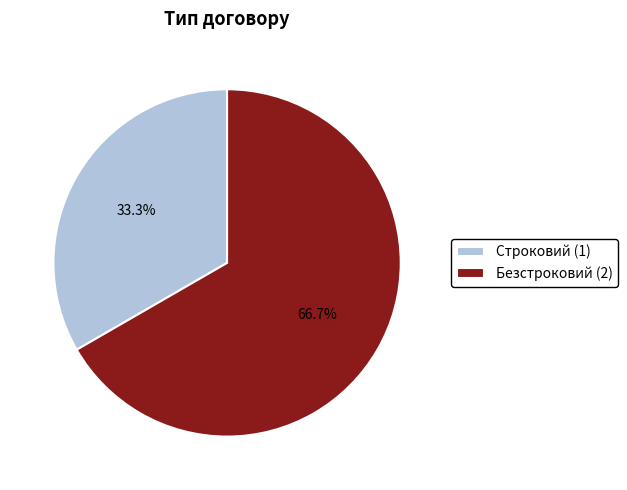

What percentage do Строковий and Безстроковий together represent?

100.0%